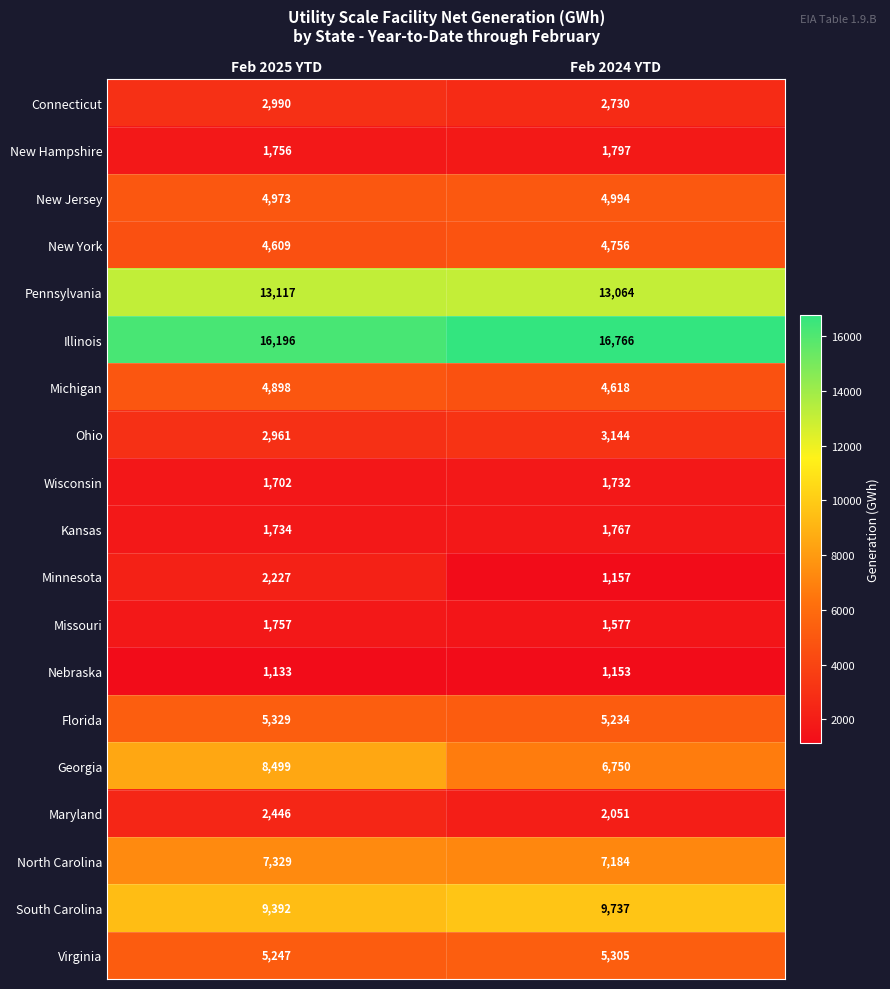

Rank the series at Feb 2024 YTD from highest to lowest value.

Illinois, Pennsylvania, South Carolina, North Carolina, Georgia, Virginia, Florida, New Jersey, New York, Michigan, Ohio, Connecticut, Maryland, New Hampshire, Kansas, Wisconsin, Missouri, Minnesota, Nebraska